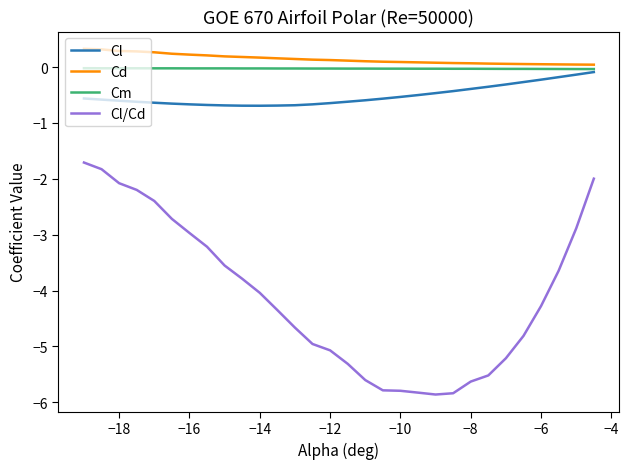

Which series has the largest range (max minus min)?

Cl/Cd